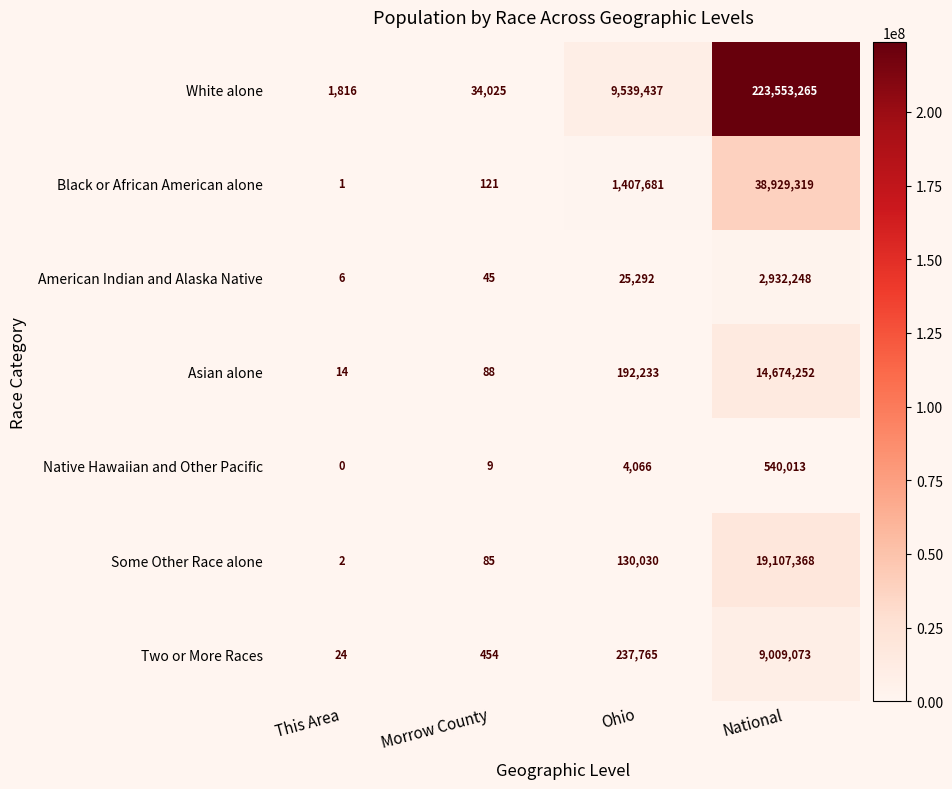

Reading left to right, list all the values displayed in this chart.

White alone: 1816	34025	9539437	223553265
Black or African American alone: 1	121	1407681	38929319
American Indian and Alaska Native: 6	45	25292	2932248
Asian alone: 14	88	192233	14674252
Native Hawaiian and Other Pacific: 0	9	4066	540013
Some Other Race alone: 2	85	130030	19107368
Two or More Races: 24	454	237765	9009073